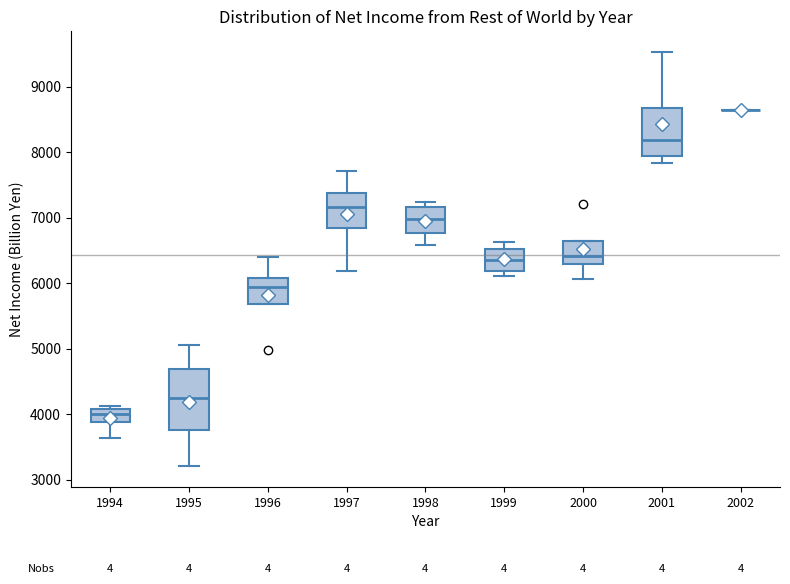

Where is the upper edge of the box at x = 1996 on the y-axis? The values are not printed on the chart, so give them approximately, as read against the axis.

6100